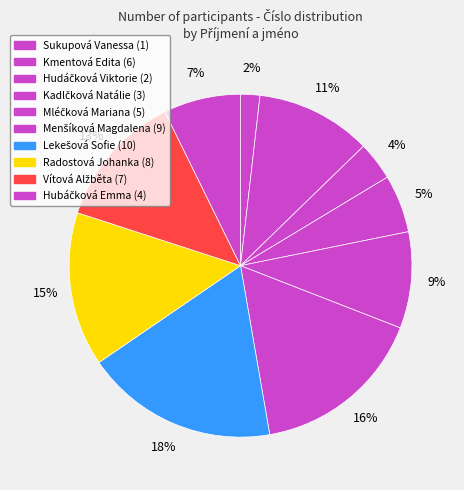

How many segments does this pie chart have?

10